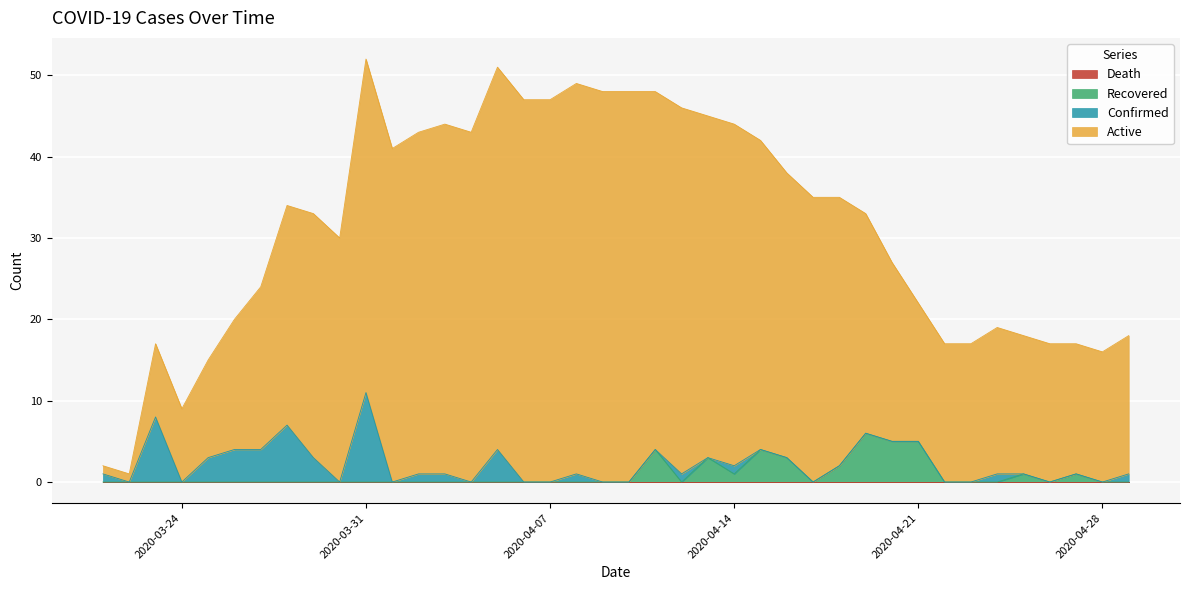

In Recovered, how many points are lower than both neighbors (excluding endpoints)?

4